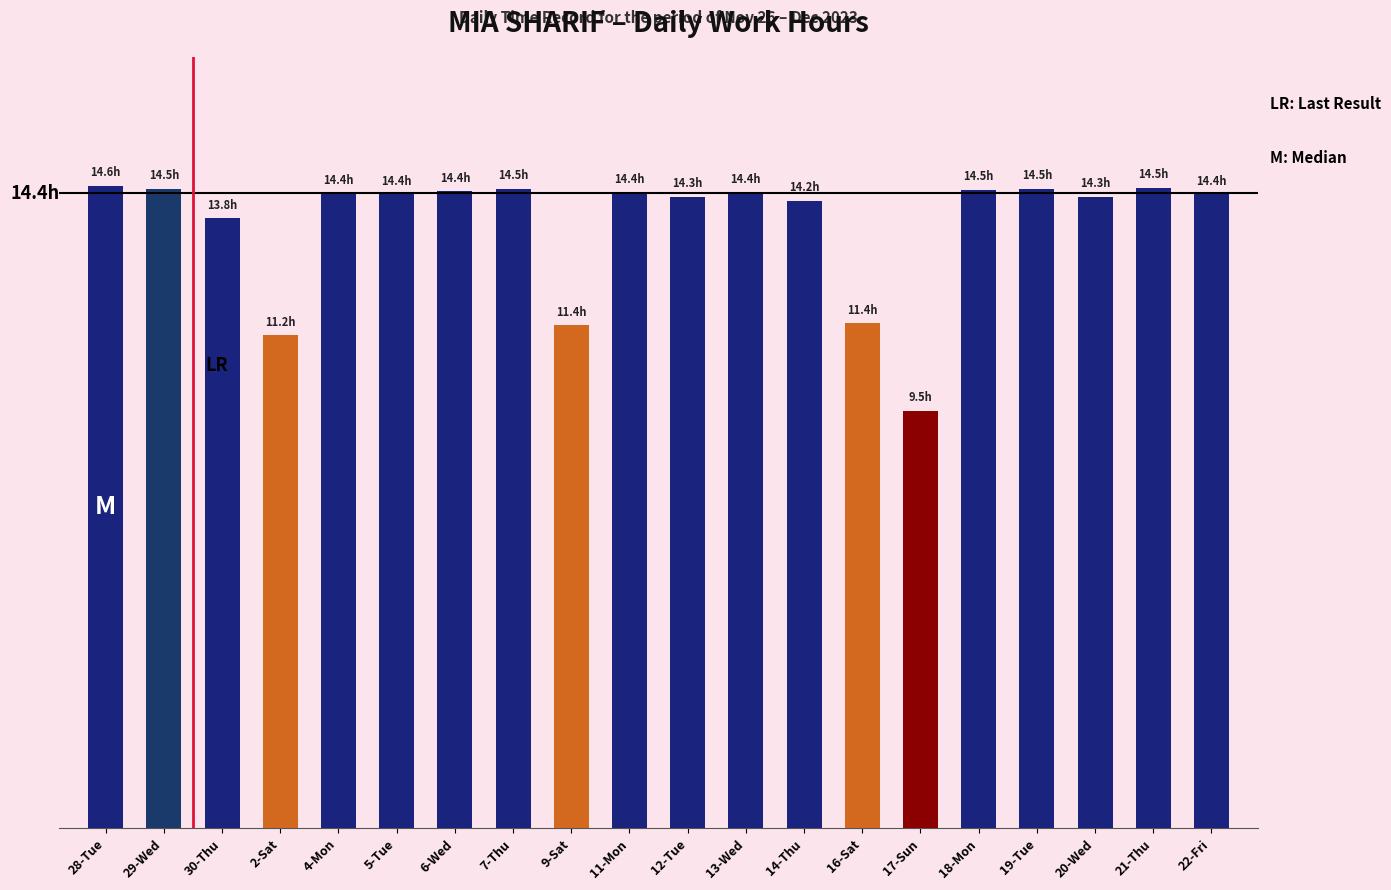

Does the chart contain any negative values?

No